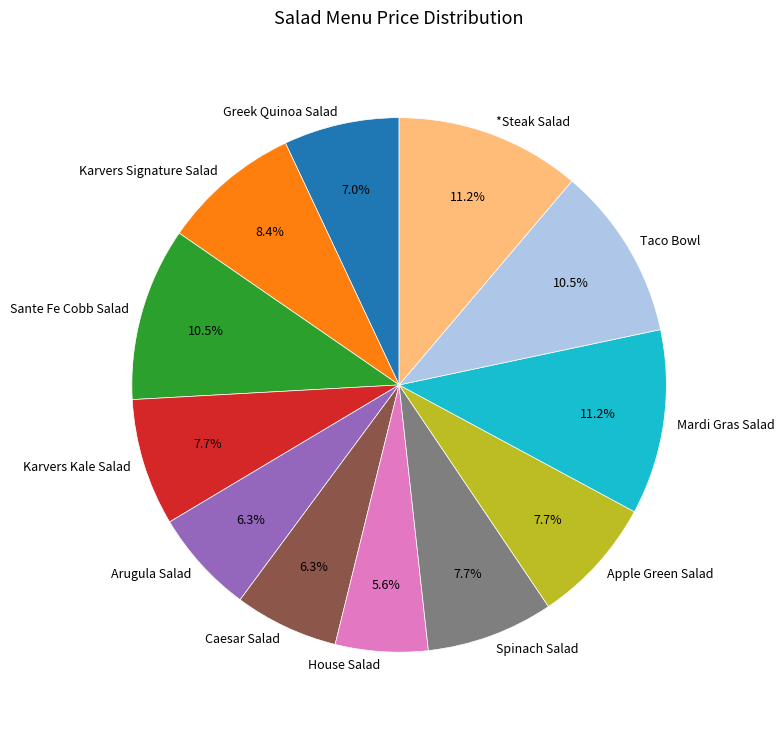

To the nearest percent, what portion does Arugula Salad represent?

6%